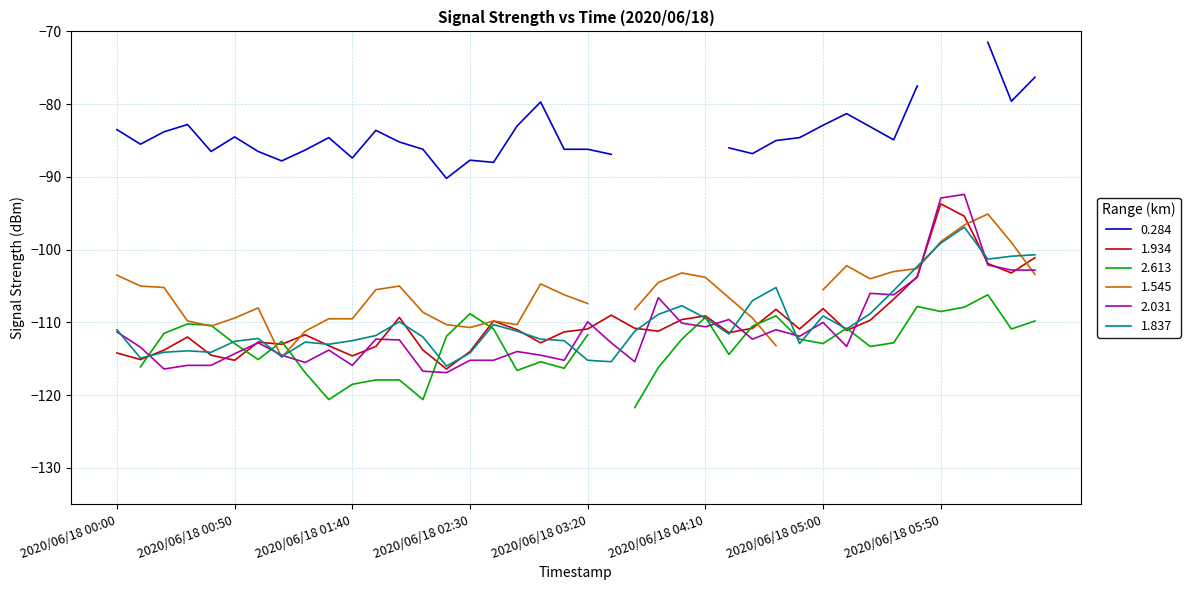

Is it true that 1.837 equals -32.3 at 2020/06/18 02:30?

False